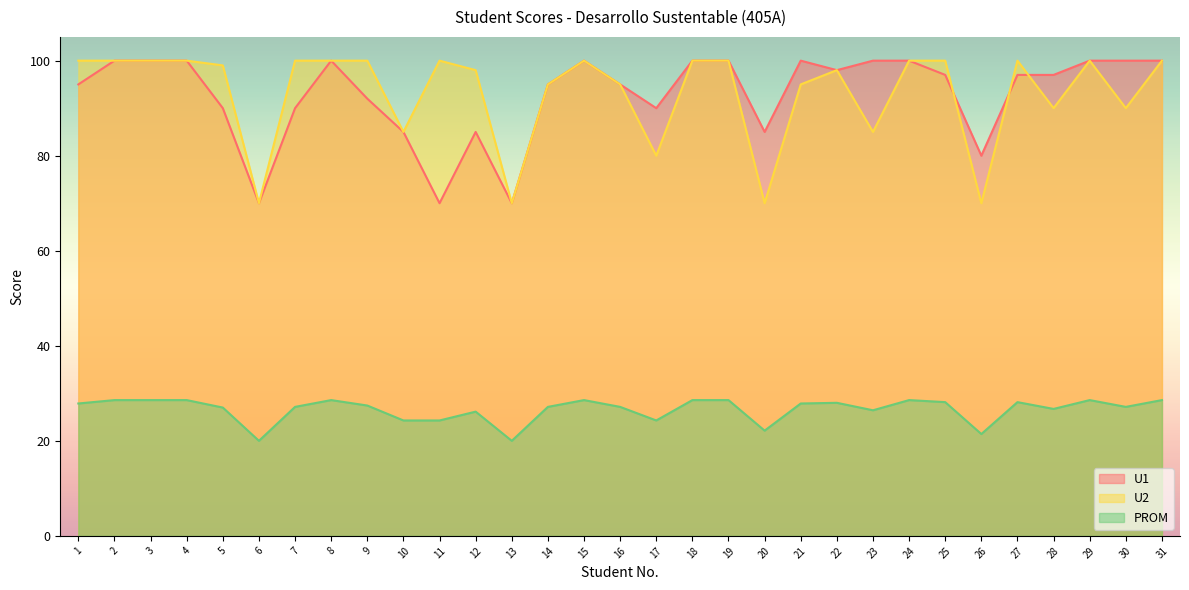

List the series in order of their peak value, lowest first.

PROM, U1, U2